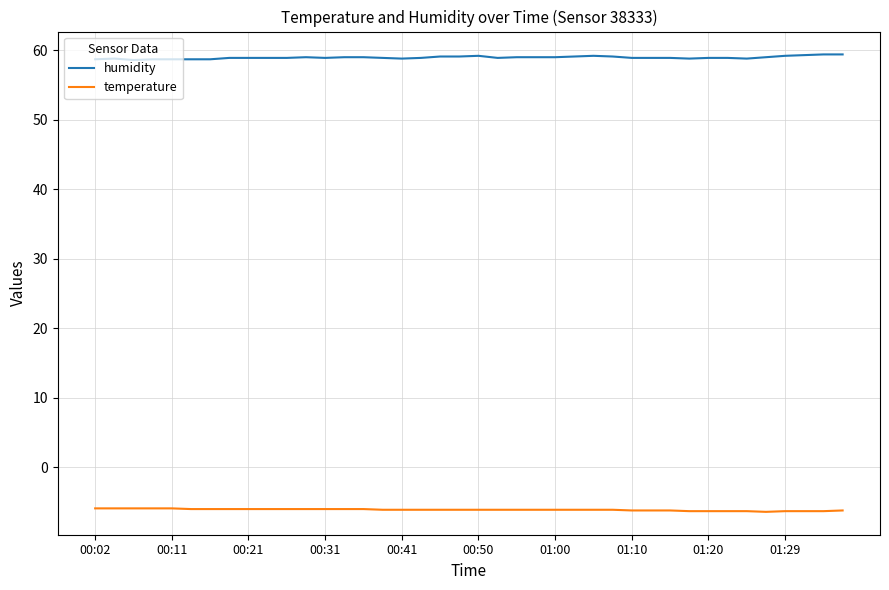

What is the minimum value for temperature?

-6.4